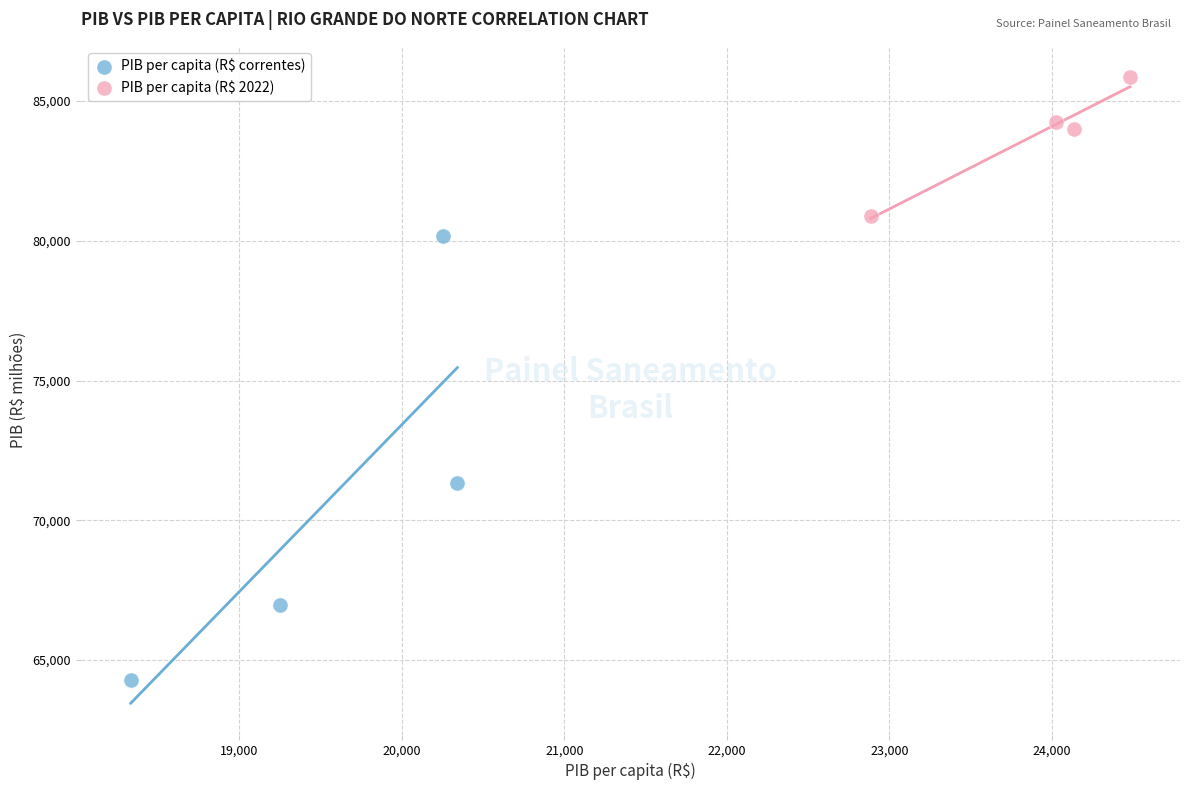

Which series has the largest Y range (max minus min)?

PIB per capita (R$ correntes)